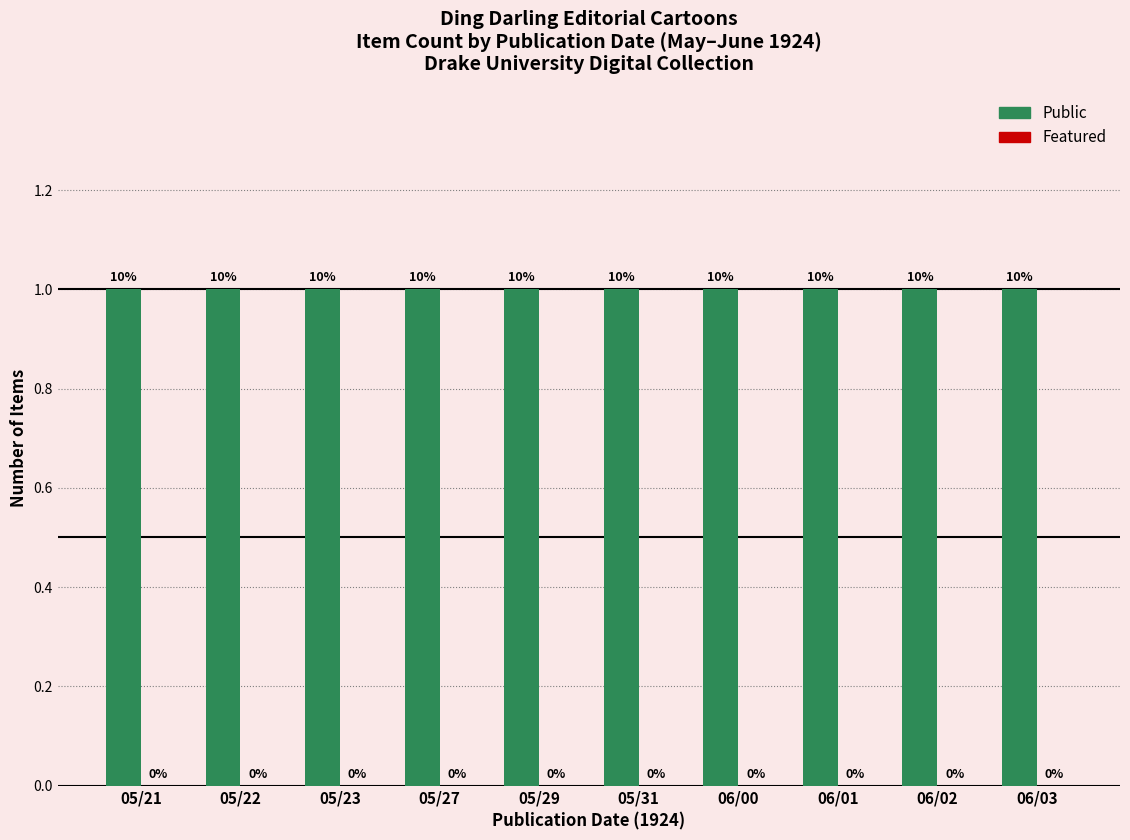

Which series has the largest range (max minus min)?

Public